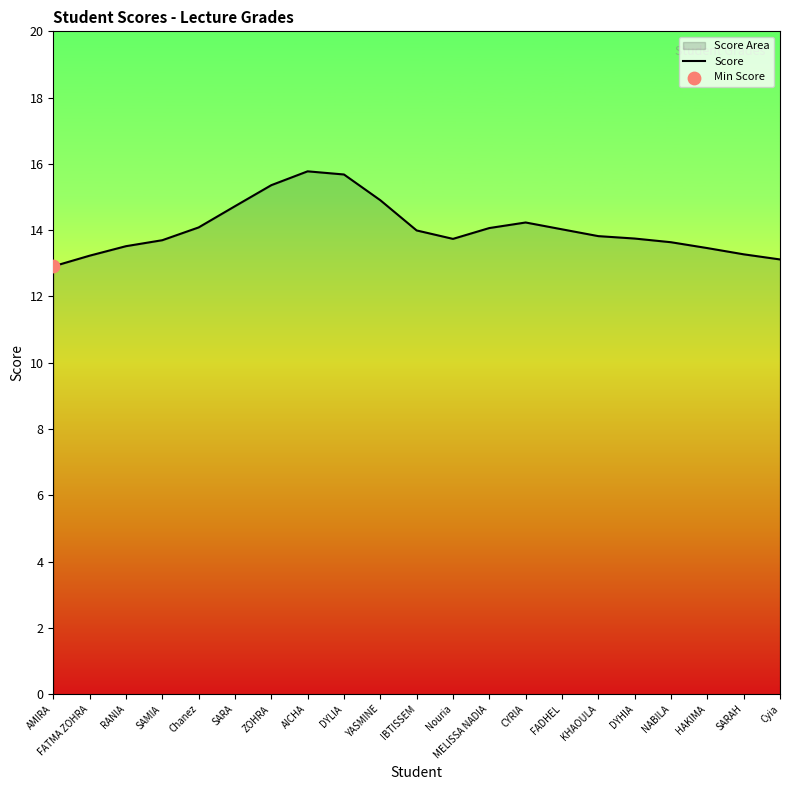

What is the change in value from FADHEL to DYHIA?

-0.3